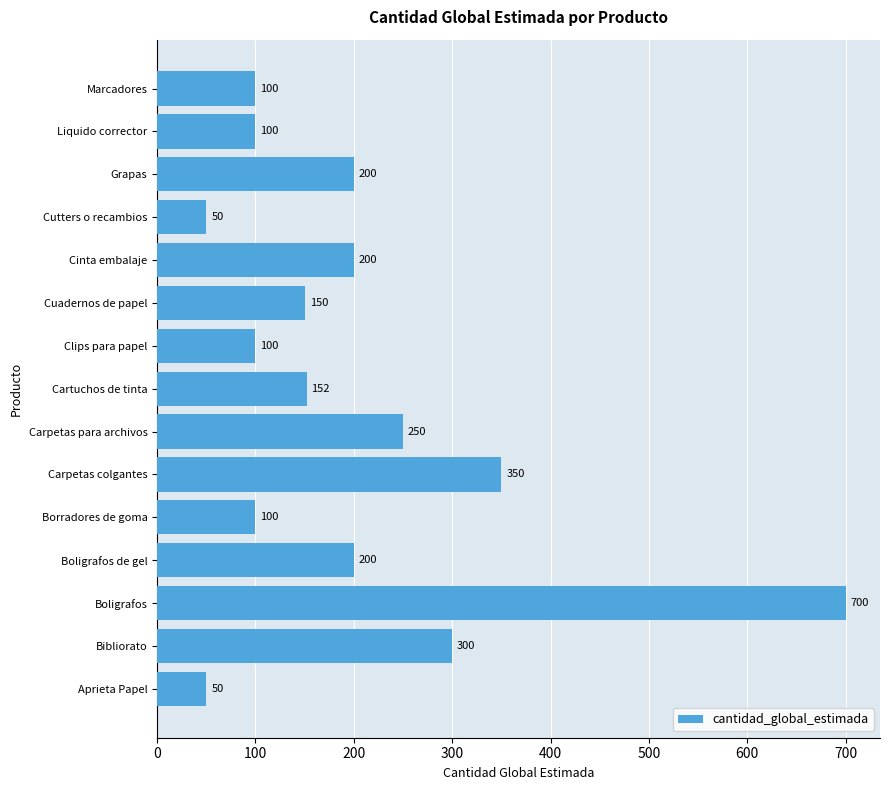

How many data points are less than 152?

7